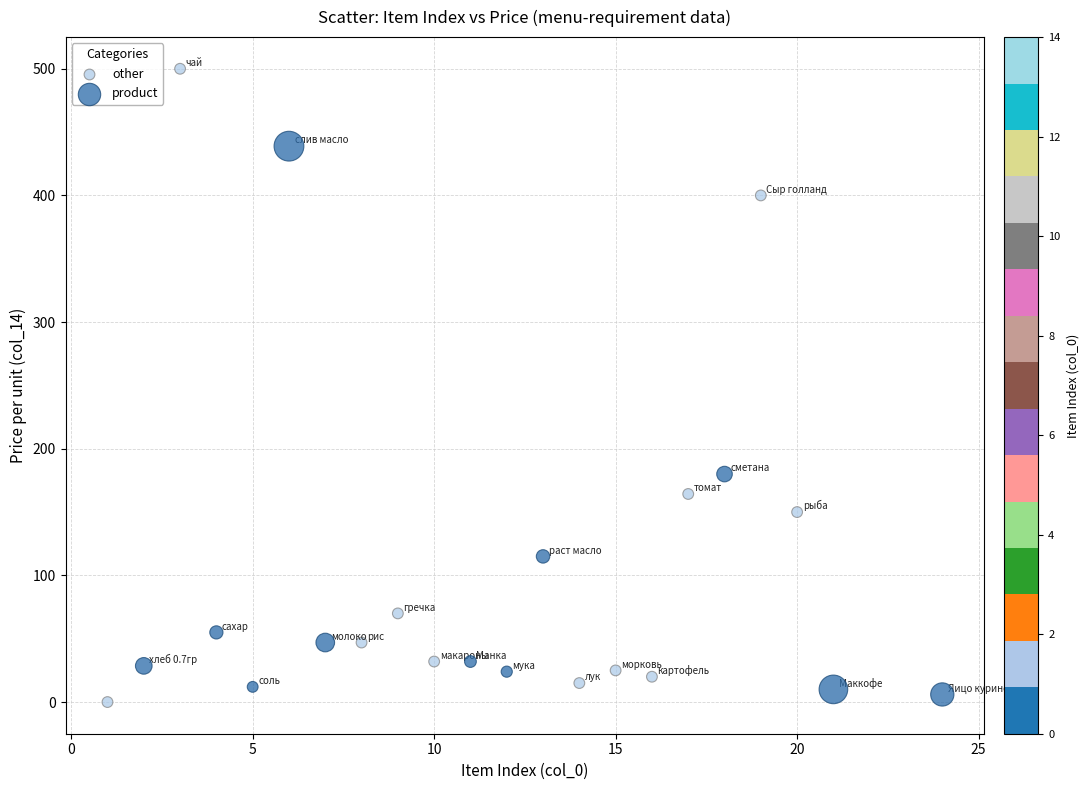

Which series contains the lowest Y value?

other